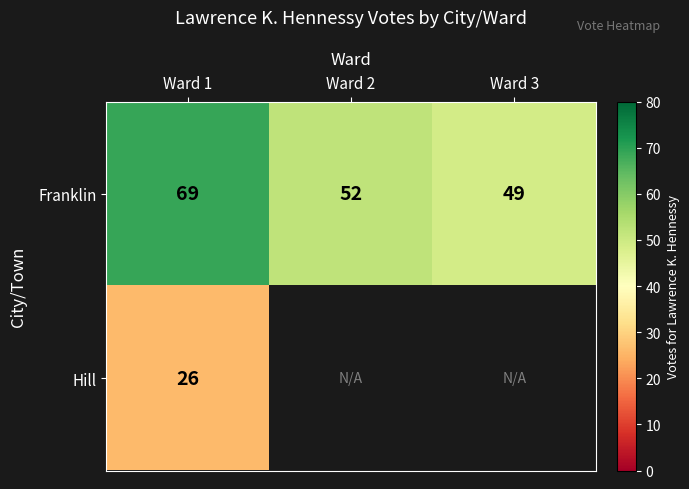

True or false: Franklin has a value of 49 at Ward 3.

True